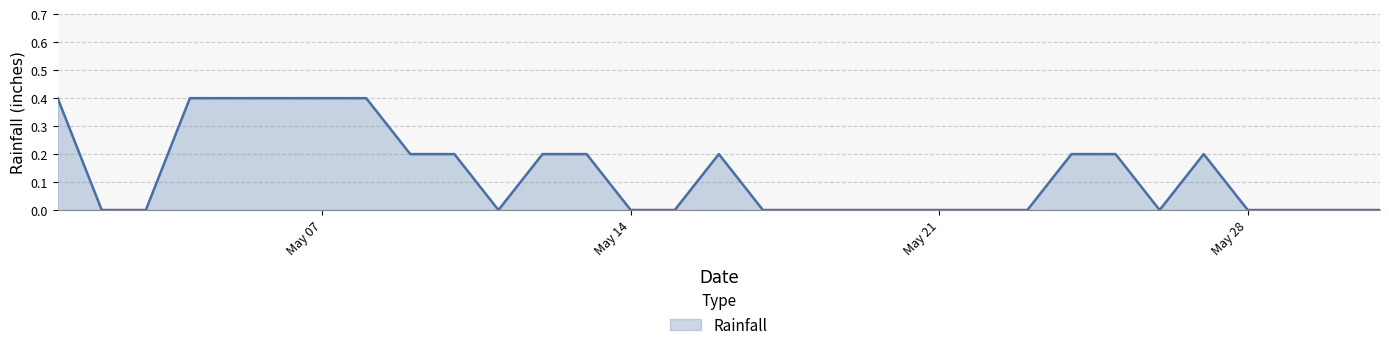

What is the difference between the maximum and minimum values?

0.4